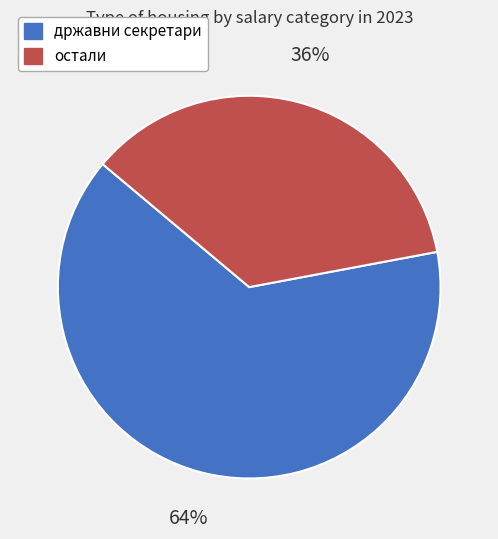

Is државни секретари the majority of the pie?

Yes